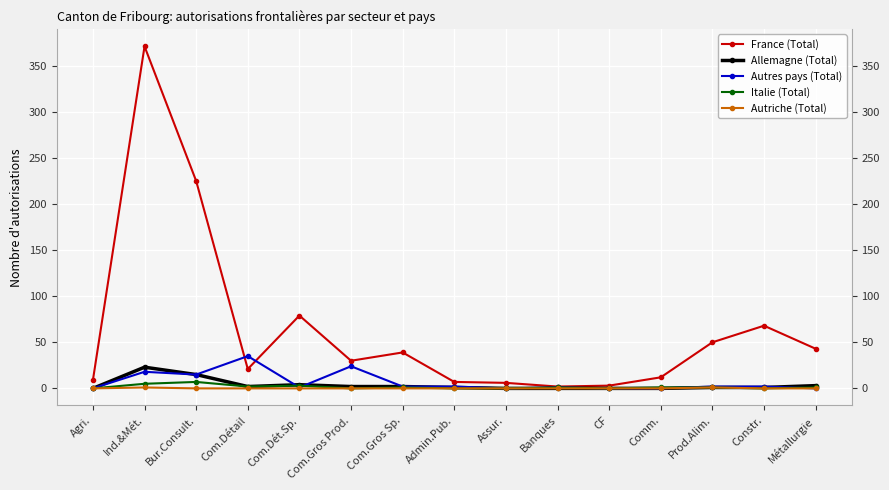

At how many categories does at least one series exceed 213?

2